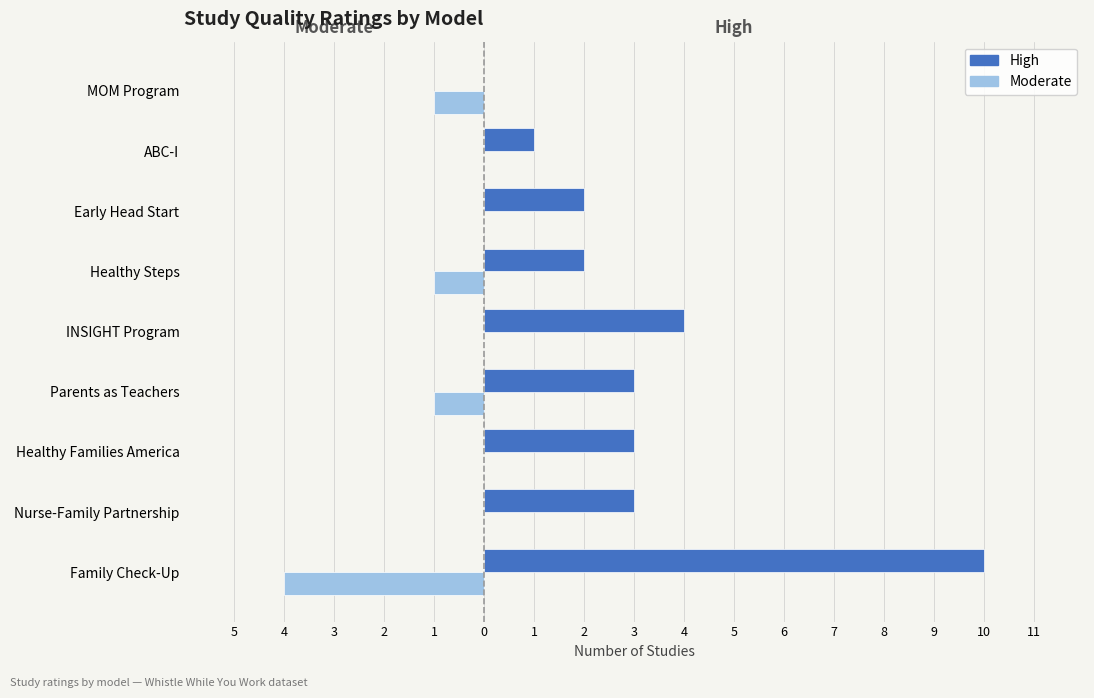

Reading left to right, transcribe all the data shown in this chart.

High: 10	3	3	3	4	2	2	1	0
Moderate: -4	0	0	-1	0	-1	0	0	-1